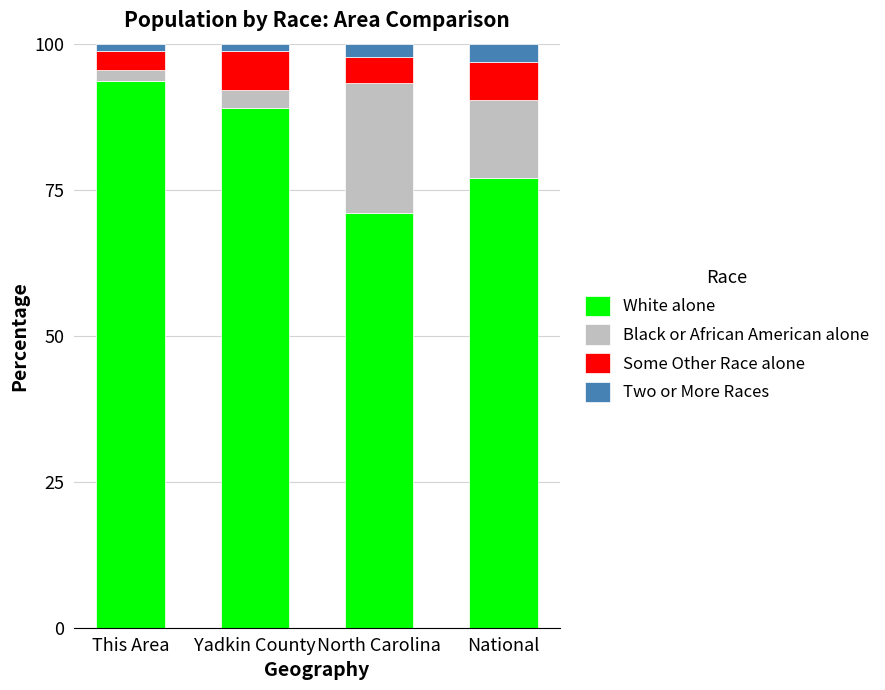

The value of White alone at Yadkin County is 88.9. True or false?

True